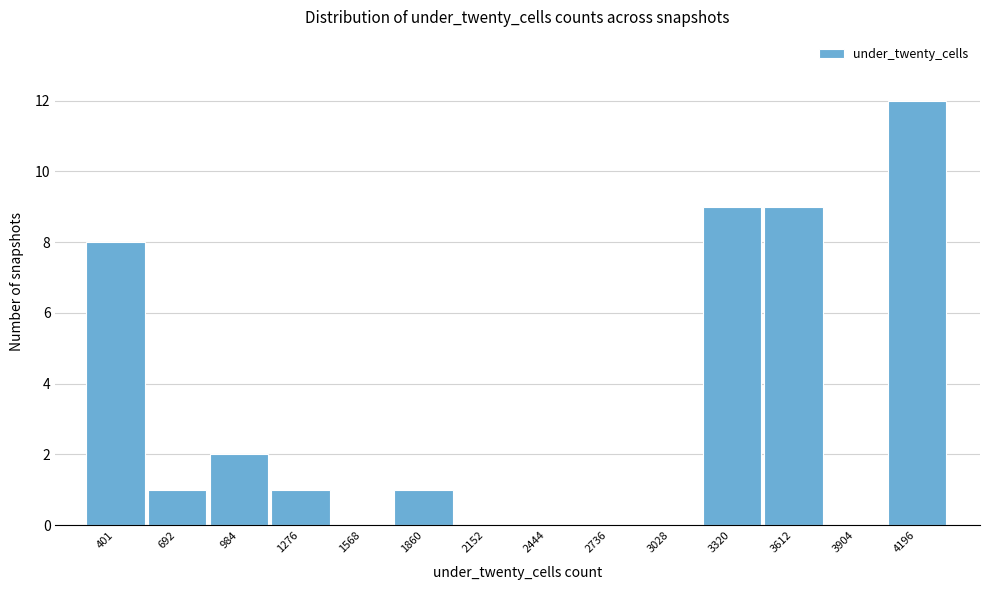

Reading right to left, list all the values displayed in this chart.

4196=12	3904=0	3612=9	3320=9	3028=0	2736=0	2444=0	2152=0	1860=1	1568=0	1276=1	984=2	692=1	401=8